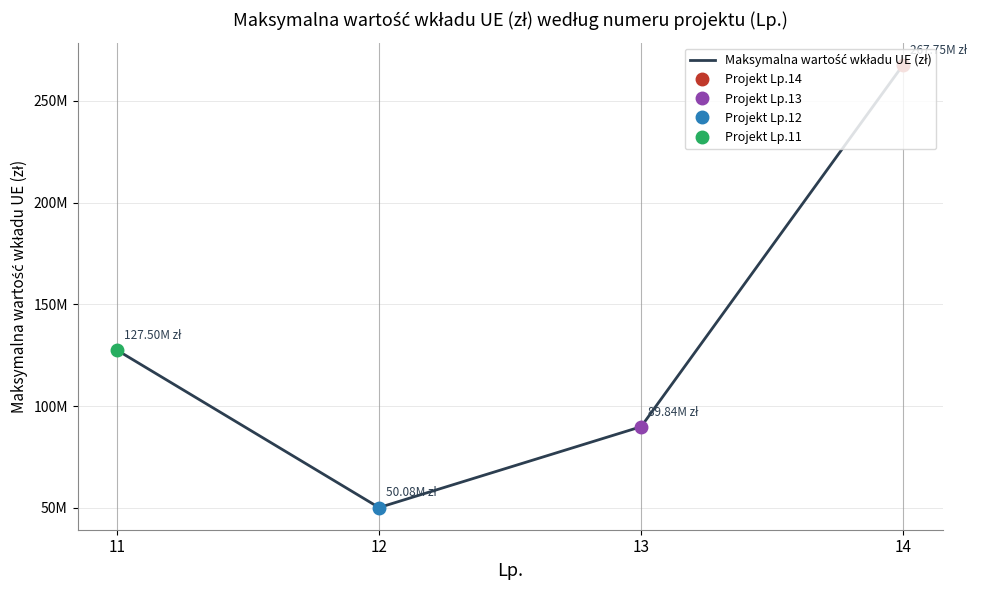

How many data points does each series have?

4